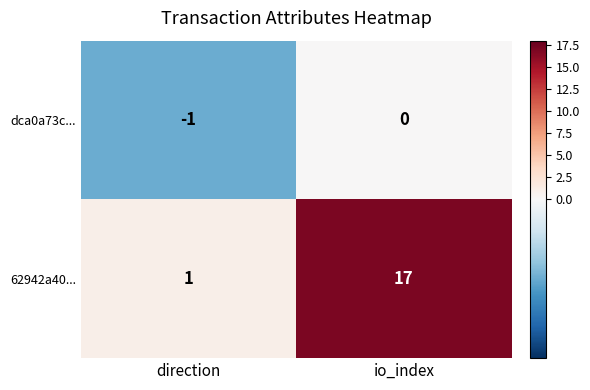

True or false: dca0a73c... has a value of -2 at direction.

False